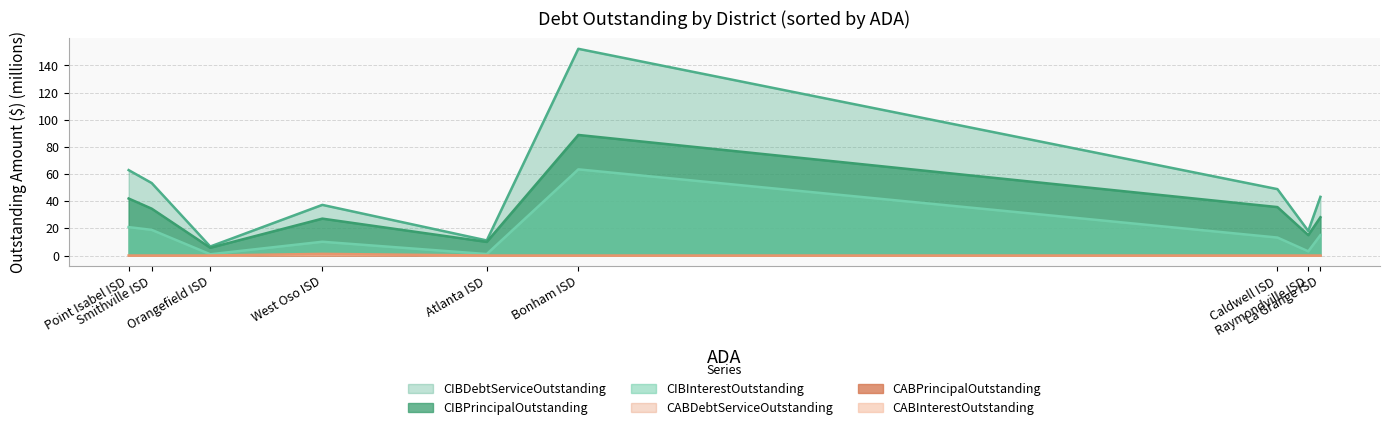

What is the maximum value for CIBPrincipalOutstanding?

88.8